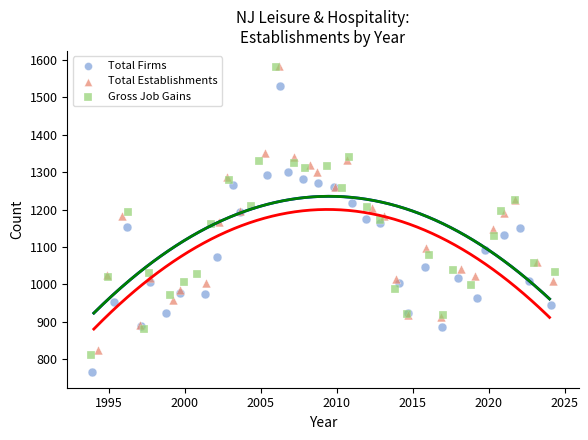

Which series has the largest Y range (max minus min)?

Gross Job Gains